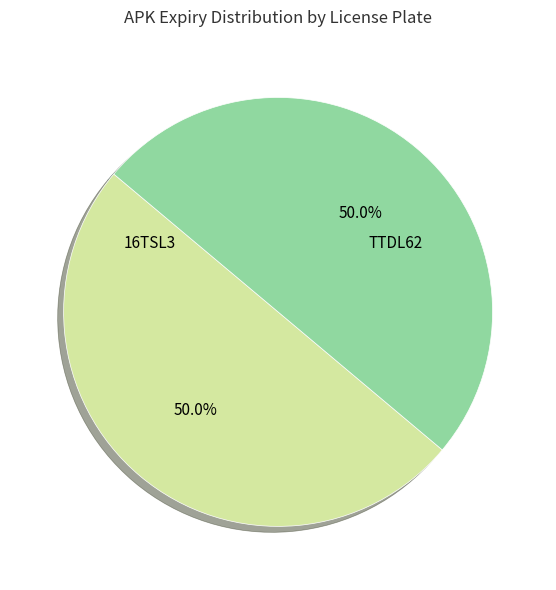

How many segments does this pie chart have?

2